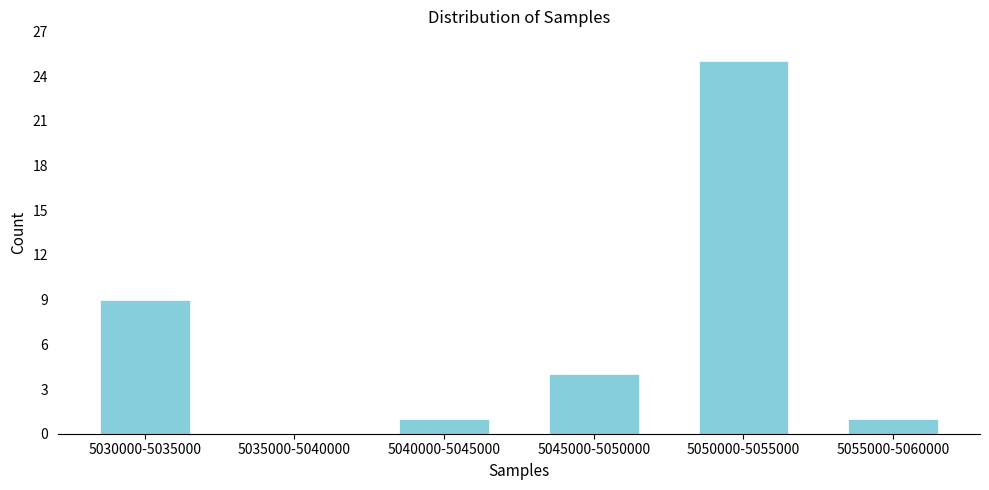

Reading left to right, list all the values displayed in this chart.

5030000-5035000=9	5035000-5040000=0	5040000-5045000=1	5045000-5050000=4	5050000-5055000=25	5055000-5060000=1